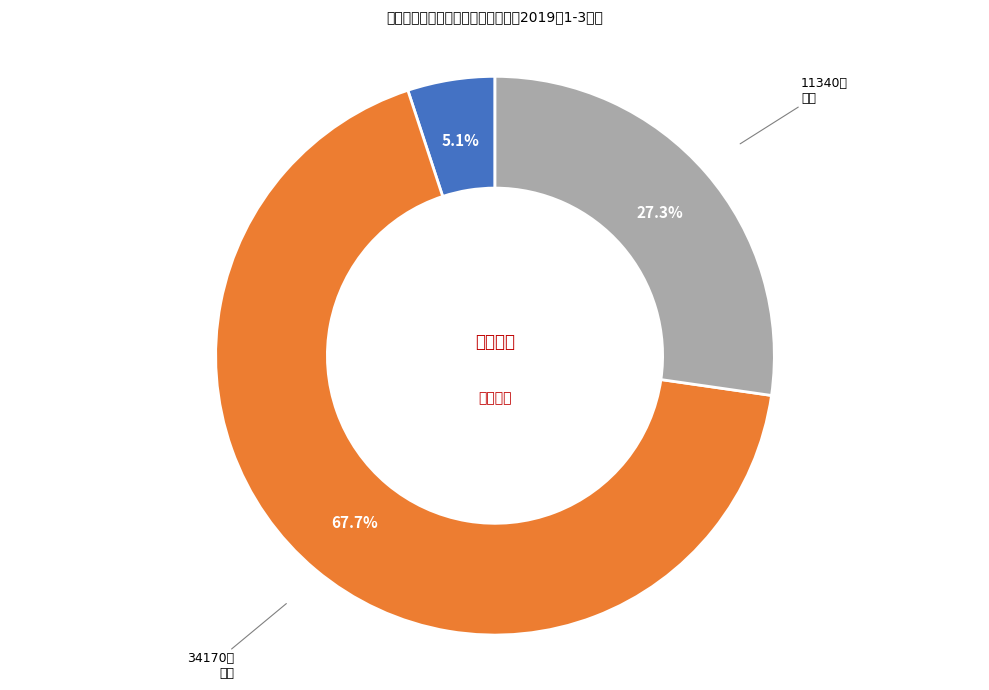

Does any single category account for the majority?

Yes